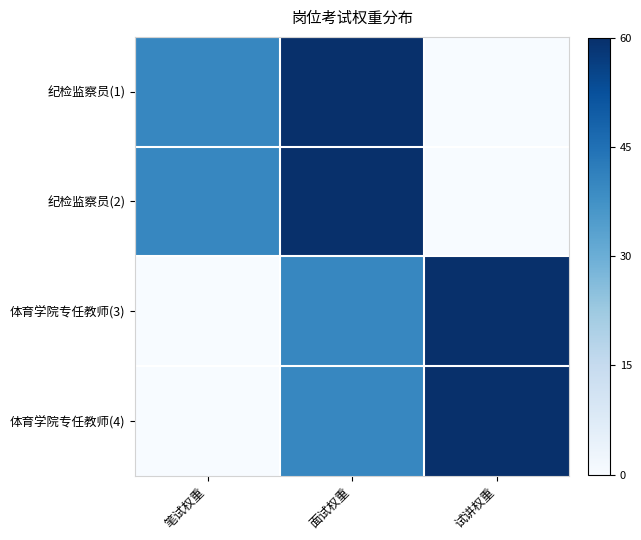

Rank the series at 笔试权重 from lowest to highest value.

体育学院专任教师(3), 体育学院专任教师(4), 纪检监察员(1), 纪检监察员(2)